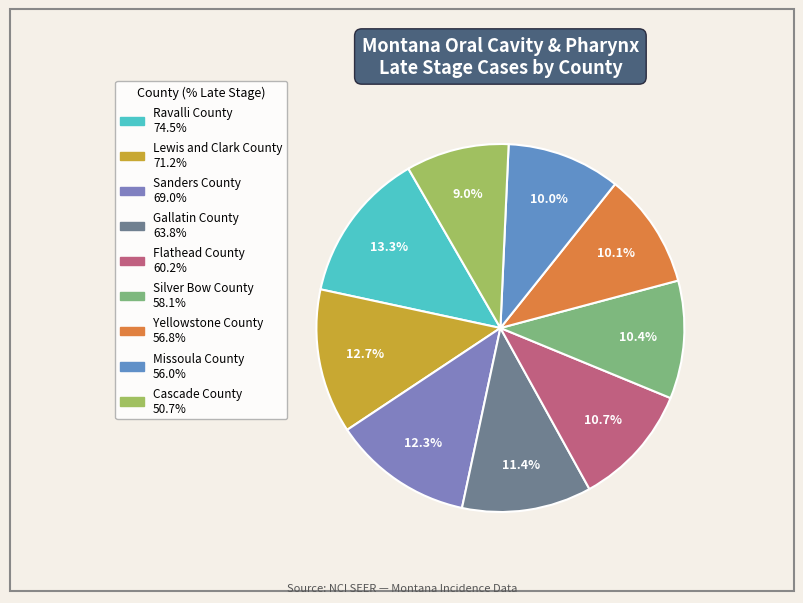

Which has a higher value, Cascade County or Lewis and Clark County?

Lewis and Clark County